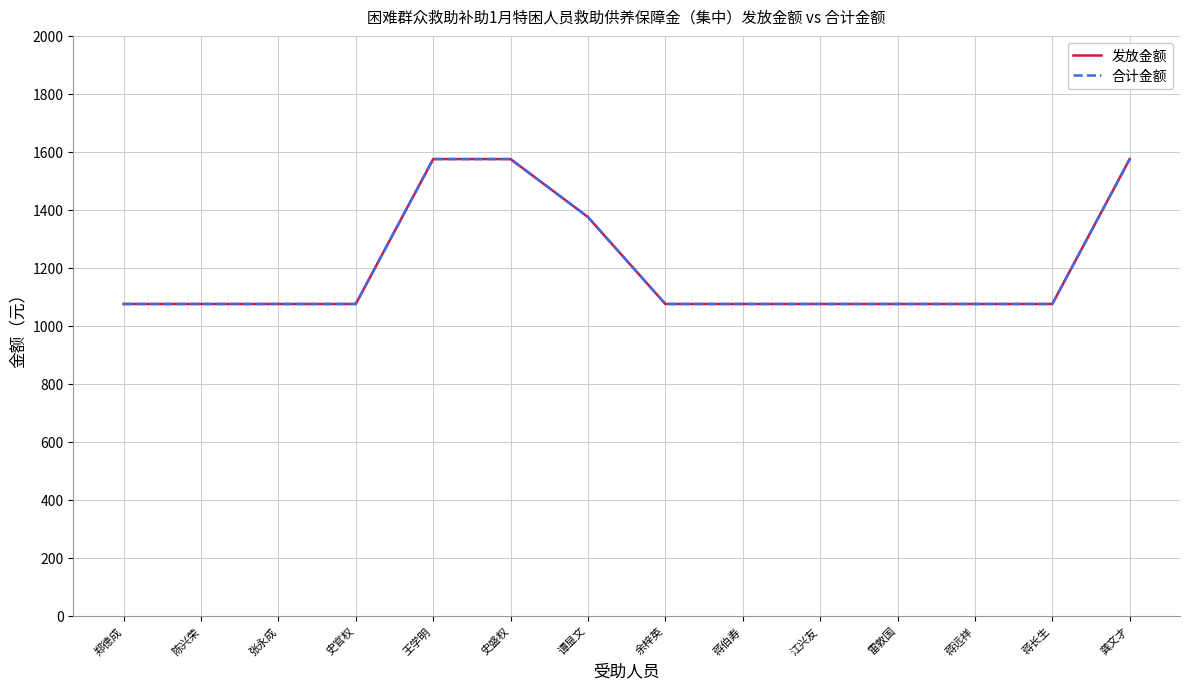

Does the chart have visible grid lines?

Yes